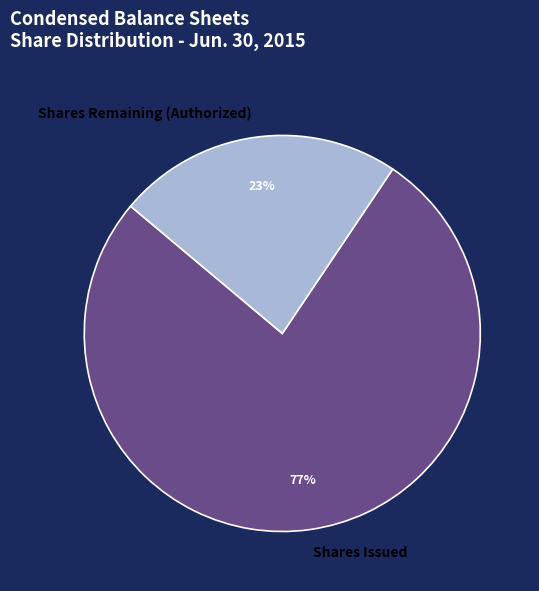

Between Shares Remaining (Authorized) and Shares Issued, which is larger?

Shares Issued